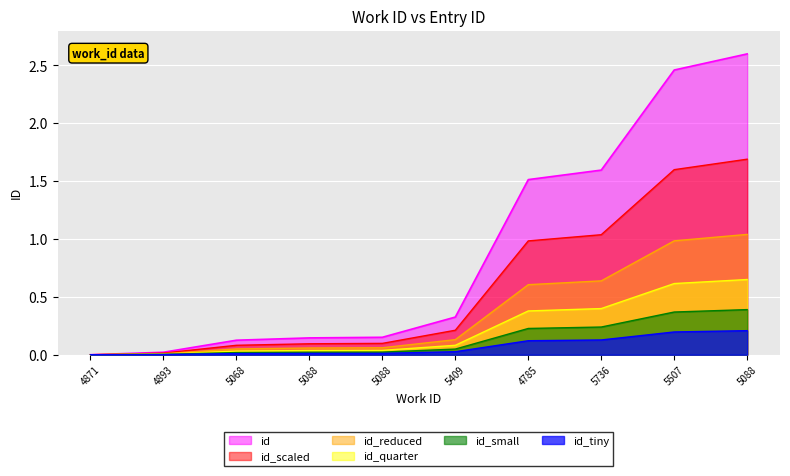

What is the average value?

0.9